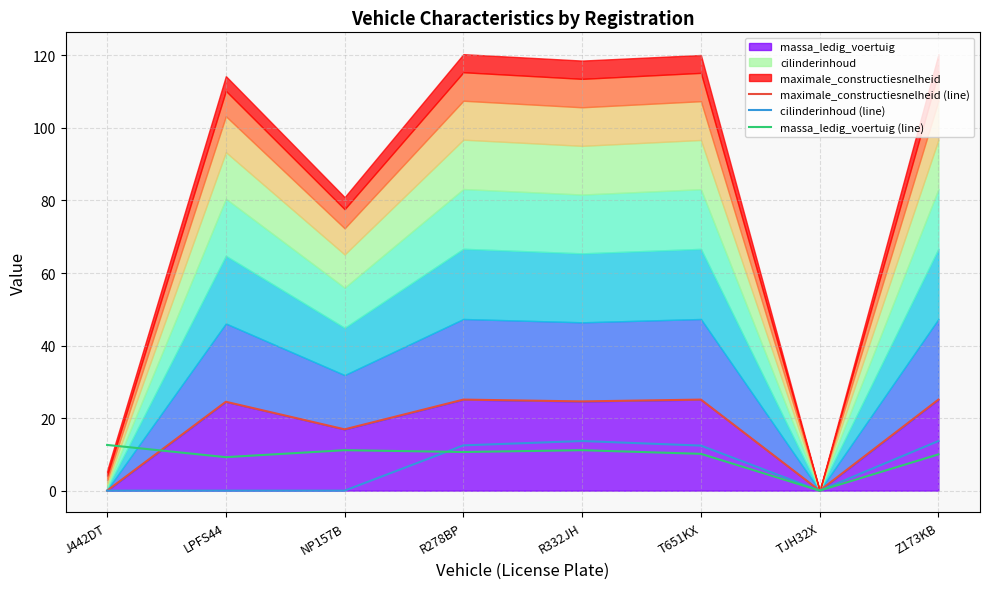

Is it true that massa_ledig_voertuig (line) equals 5.9 at J442DT?

False